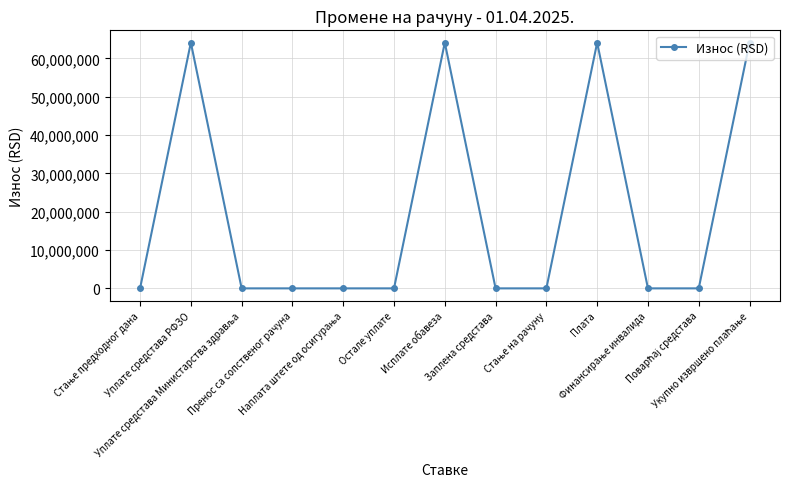

How many lines are shown in the chart?

1